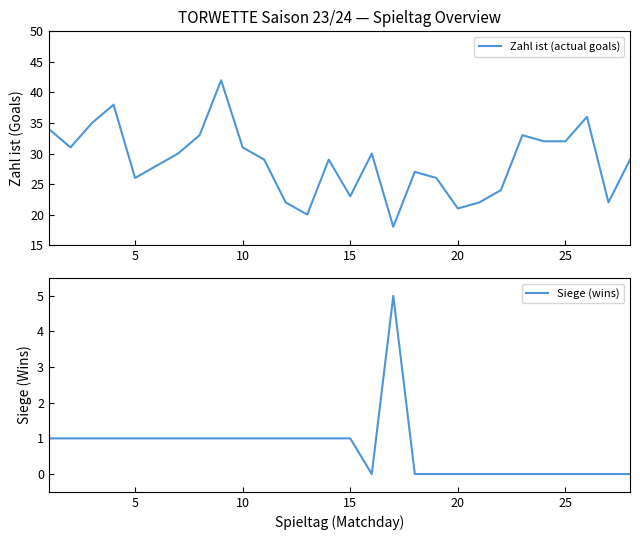

In Zahl ist (actual goals), how many points are lower than both neighbors (excluding endpoints)?

7